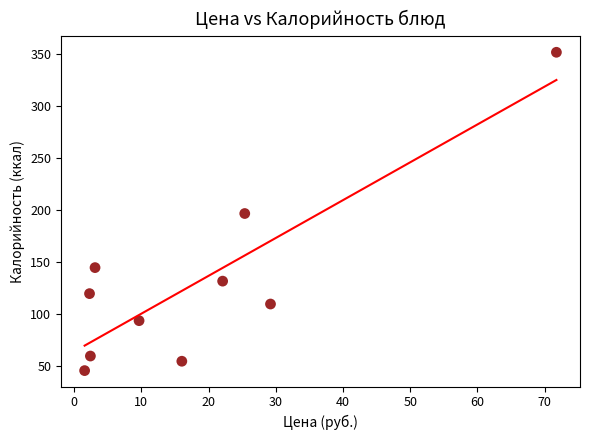

What is the average Y value?

131